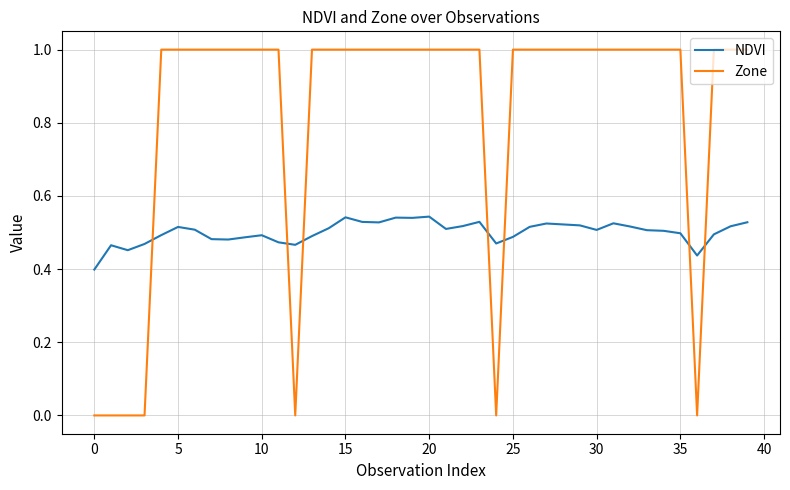

After their last crossing, which series has the higher values: NDVI or Zone?

Zone